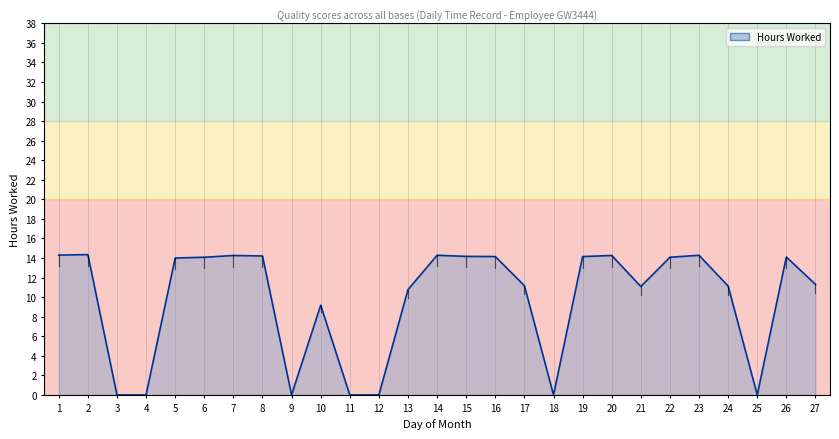

The value at 15 is 5.2. True or false?

False